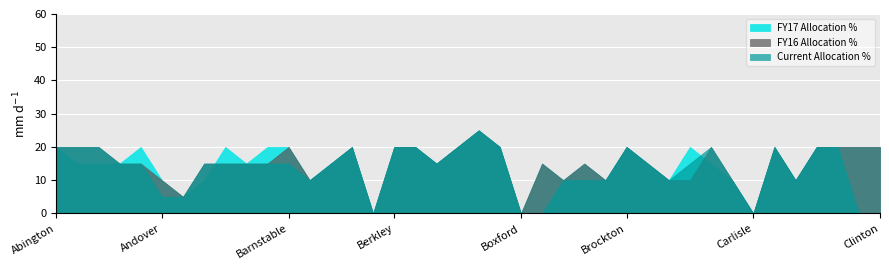

Which series ends up on top after the final intersection of FY17 Allocation % and FY16 Allocation %?

FY16 Allocation %